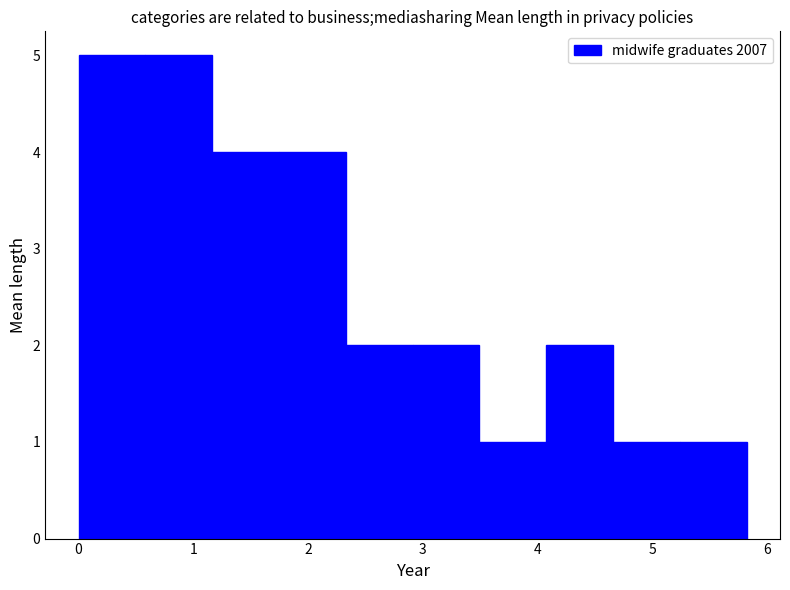

What is the height of the bar covering 1.2 to 1.7 on the x-axis? Neither the bar edges nor the heights are printed on the chart, so give them approximately, as read against the axes.

4